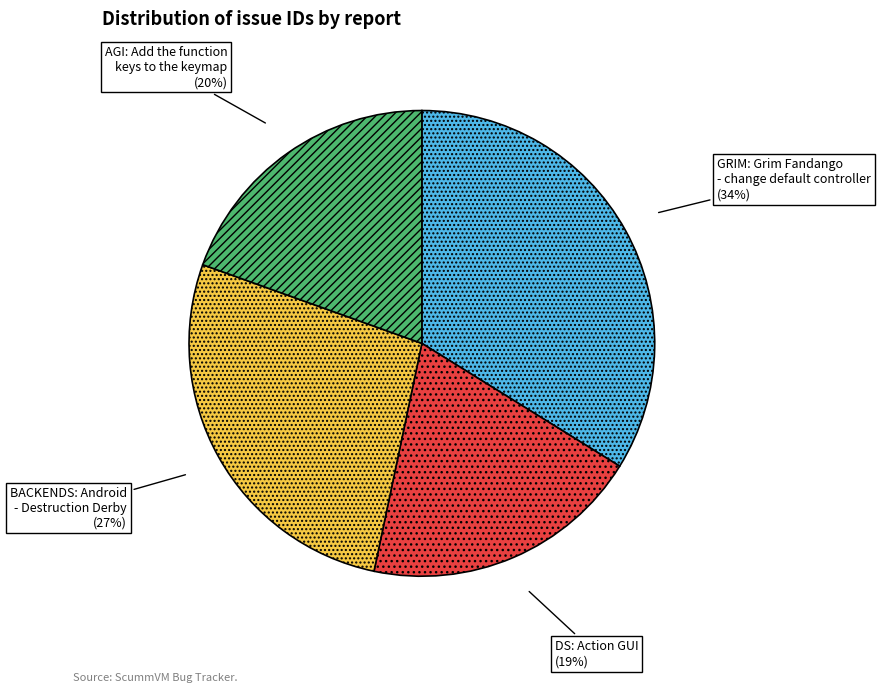

Which has a higher value, DS: Action GUI or BACKENDS: Android - Destruction Derby?

BACKENDS: Android - Destruction Derby